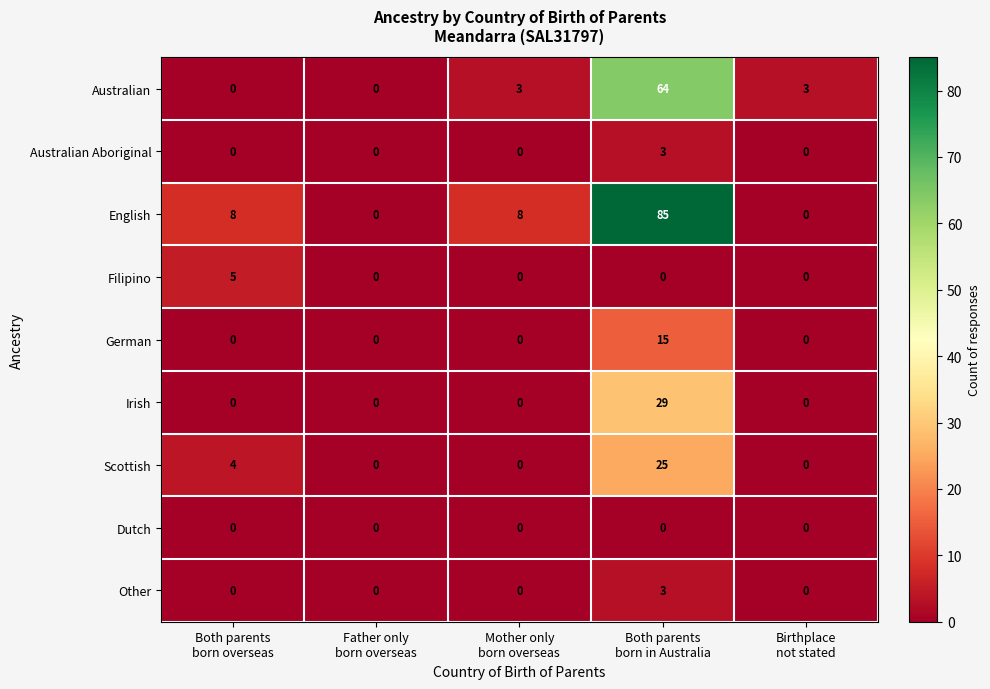

What is the greatest value displayed?

85